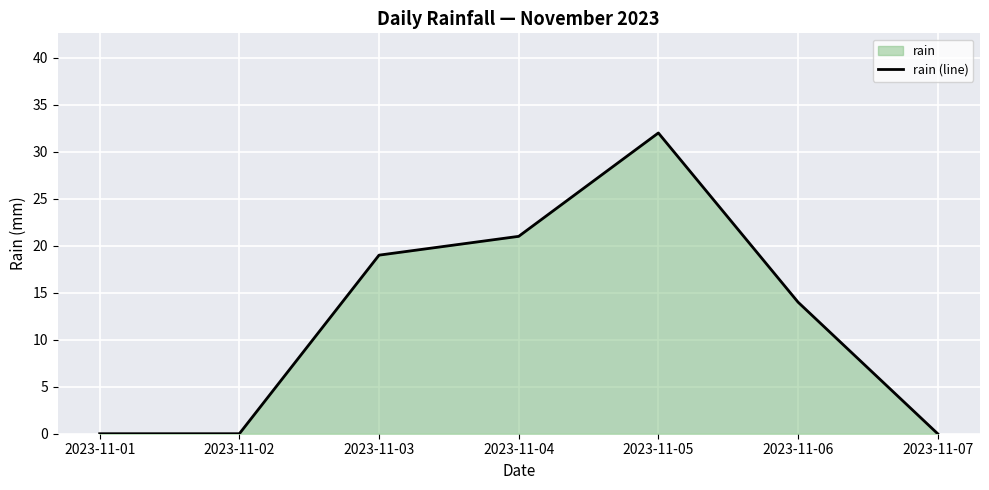

The chart shows a value of 21 at 2023-11-04. True or false?

True